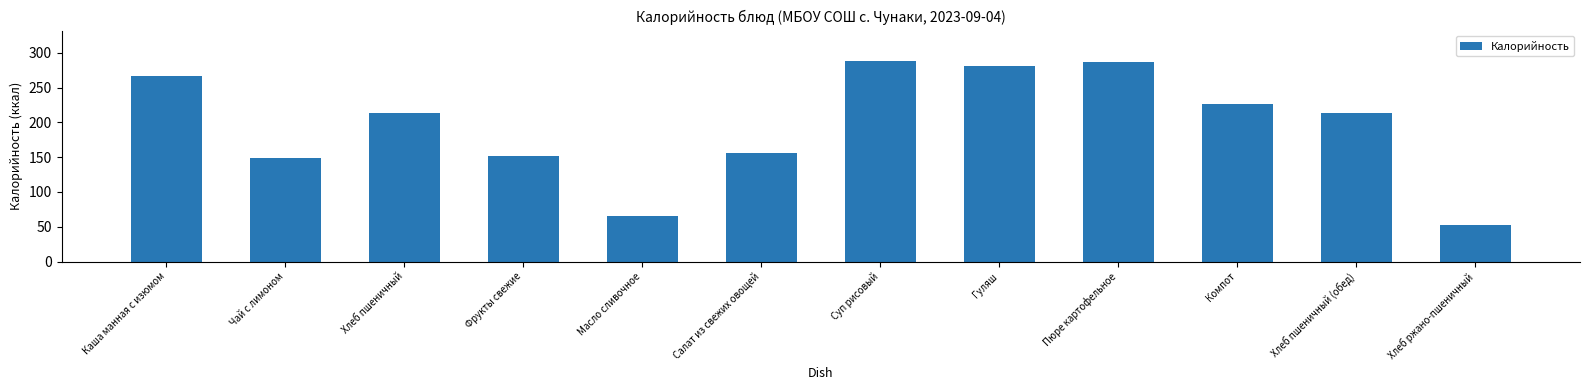

Reading left to right, transcribe all the data shown in this chart.

267.0	148.6	213.0	151.0	66.0	155.6	288.8	281.0	287.0	226.0	213.0	52.0